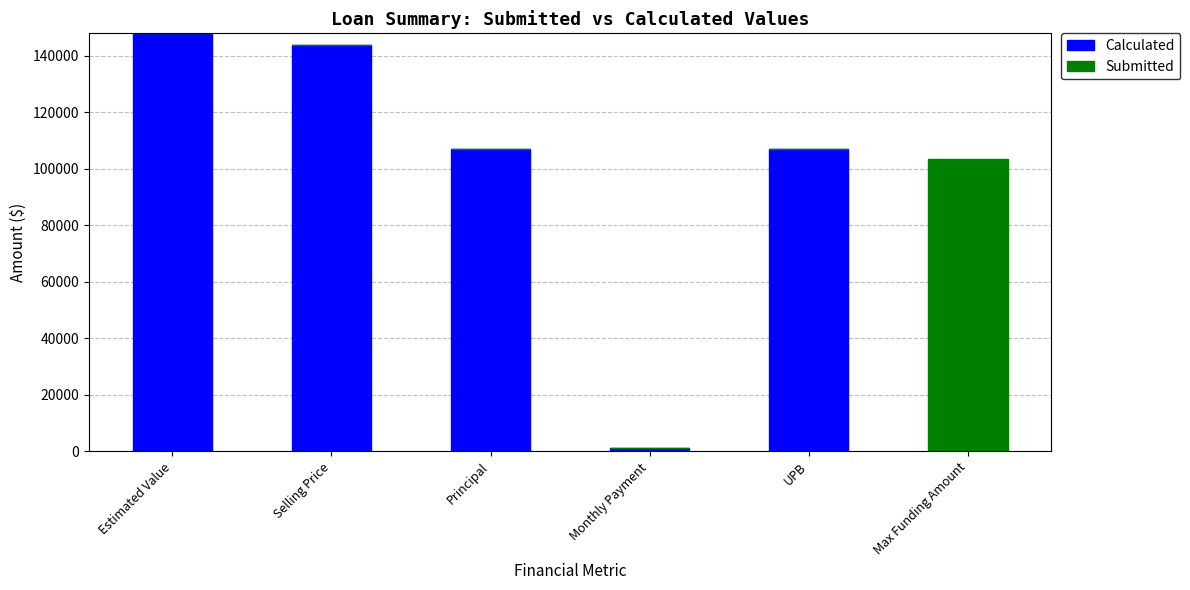

What is the total value across all series at Max Funding Amount?

103600